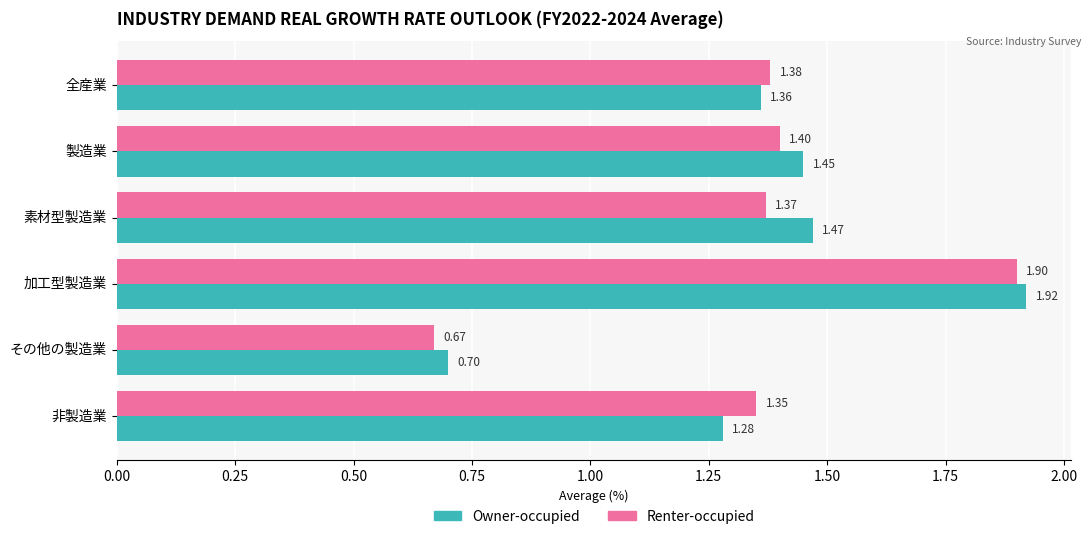

At how many categories does at least one series exceed 1?

5